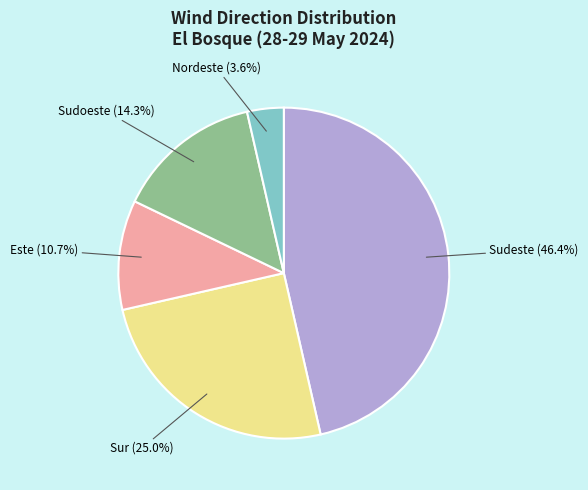

Which category has the biggest portion of the pie?

Sudeste